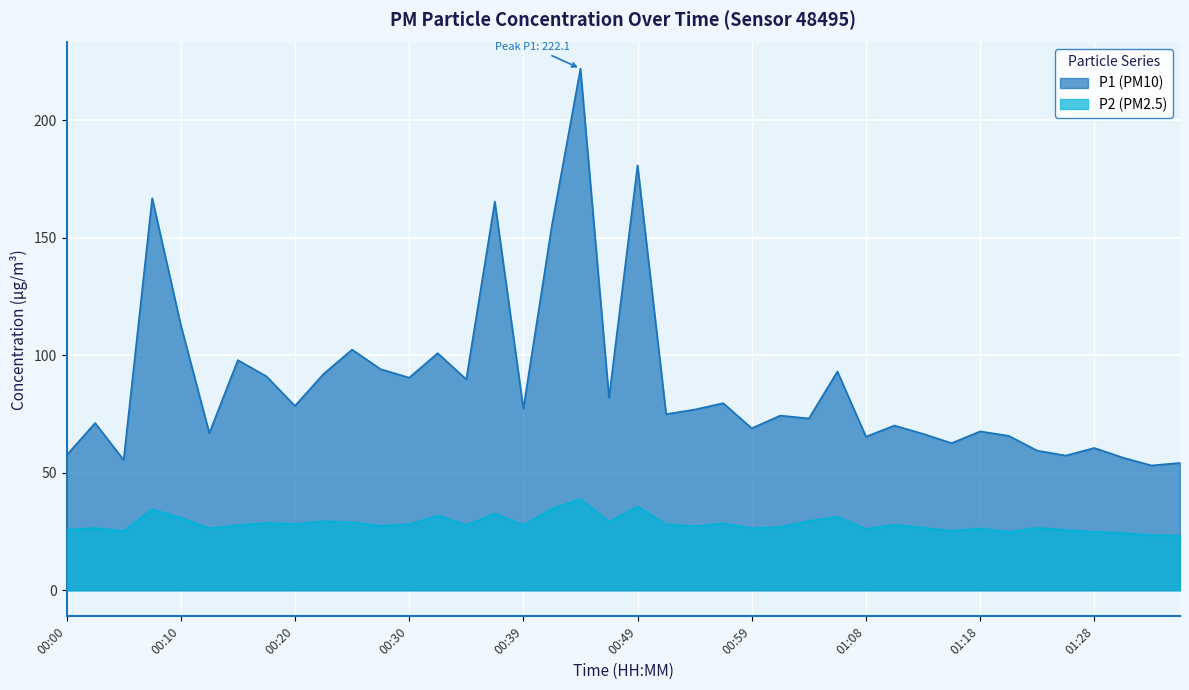

Which series changed the most between 00:20 and 00:56?

P1